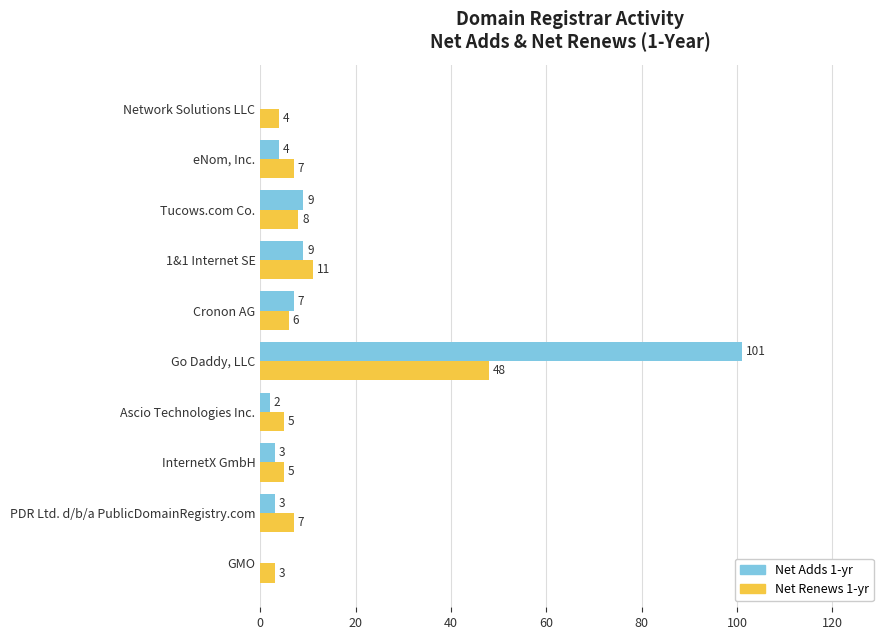

At which category is the sum across all series the highest?

Go Daddy, LLC